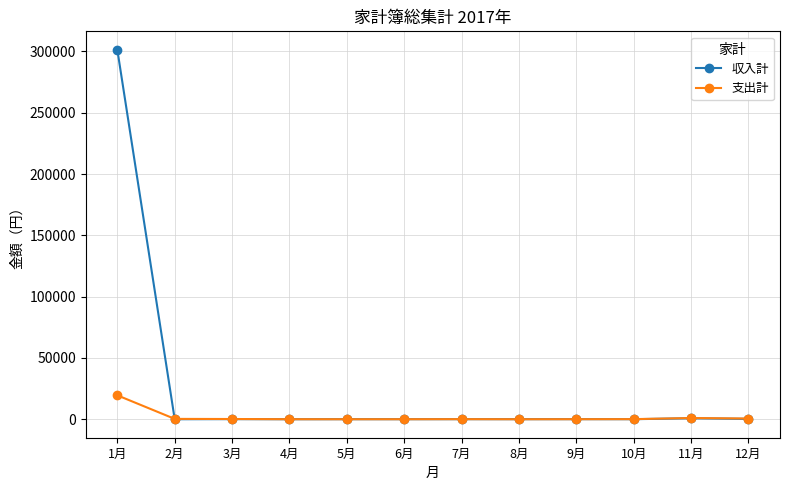

What is the average value of the 支出計 series?

1830